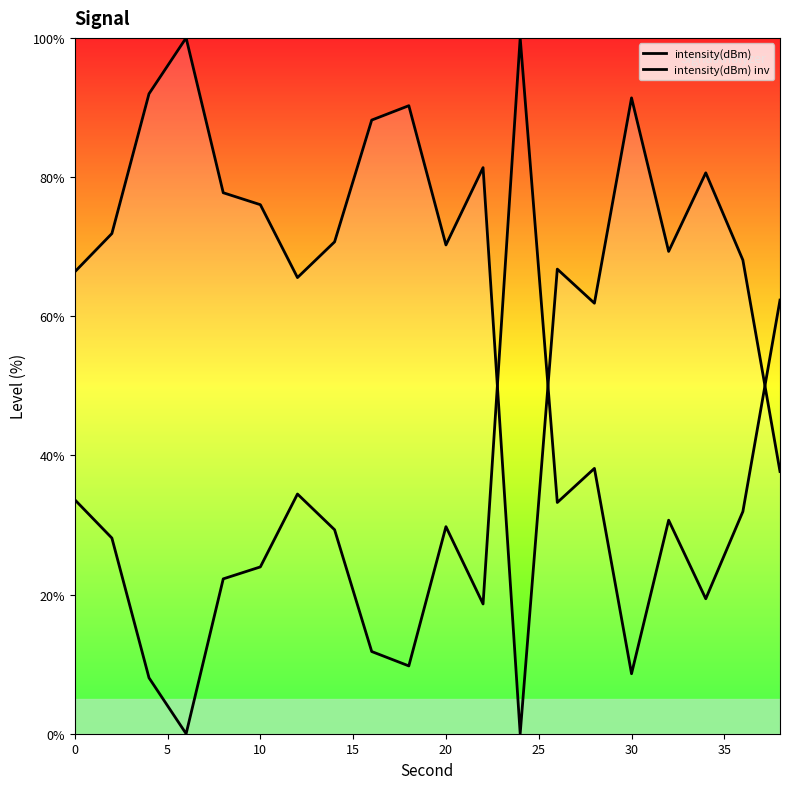

How many lines are shown in the chart?

2